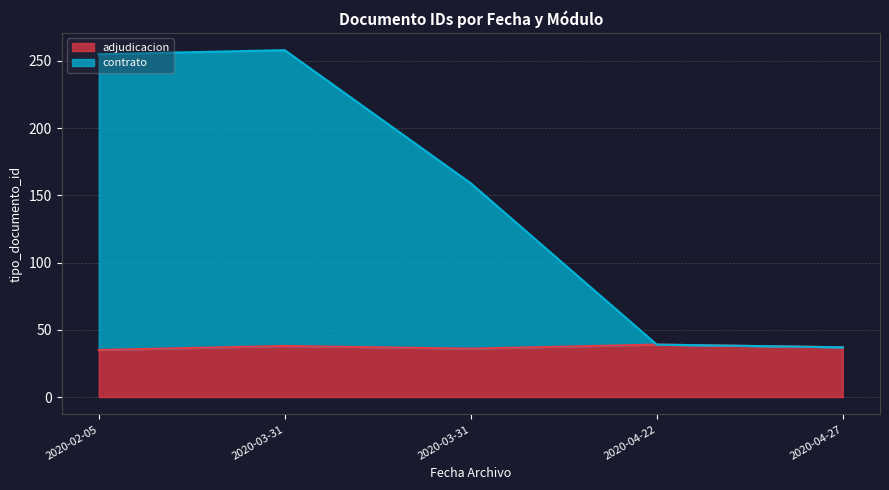

How many interior local peaks does the contrato series have?

1